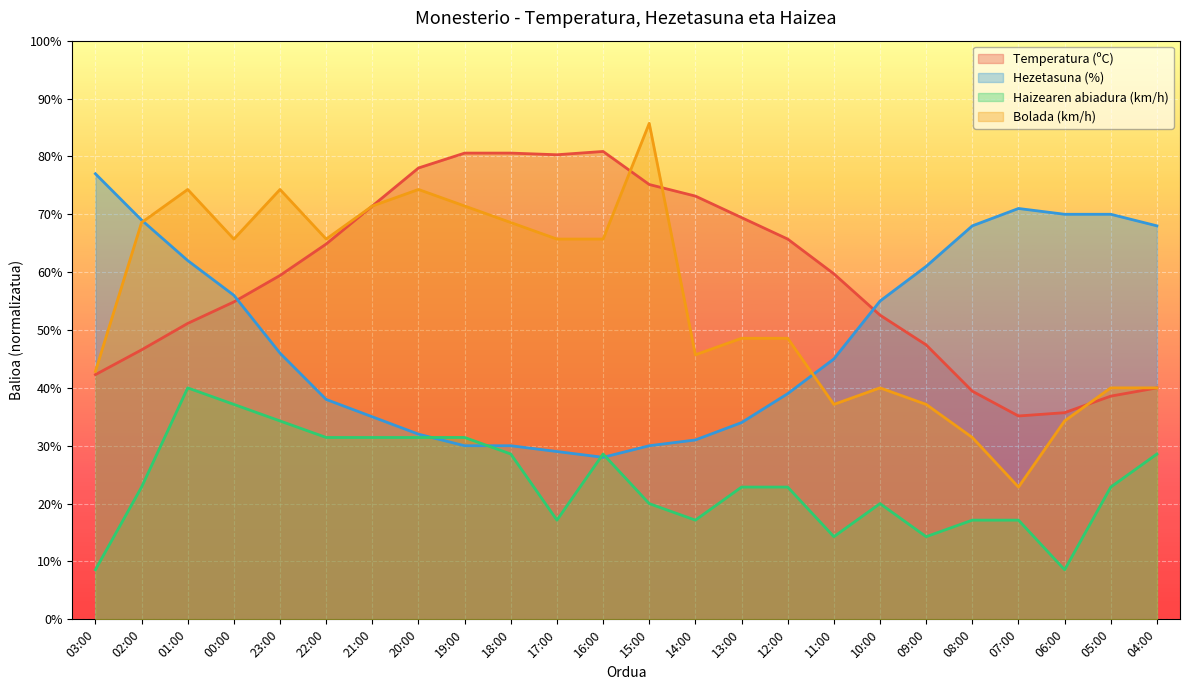

Reading left to right, extract all data points from this chart.

Temperatura (ºC): 42.3	46.6	51.1	54.9	59.4	64.9	71.4	78.0	80.6	80.6	80.3	80.9	75.1	73.1	69.4	65.7	59.7	52.6	47.4	39.4	35.1	35.7	38.6	40.0
Hezetasuna (%): 77.0	69.0	62.0	56.0	46.0	38.0	35.0	32.0	30.0	30.0	29.0	28.0	30.0	31.0	34.0	39.0	45.0	55.0	61.0	68.0	71.0	70.0	70.0	68.0
Haizearen abiadura (km/h): 8.6	22.9	40.0	37.1	34.3	31.4	31.4	31.4	31.4	28.6	17.1	28.6	20.0	17.1	22.9	22.9	14.3	20.0	14.3	17.1	17.1	8.6	22.9	28.6
Bolada (km/h): 42.9	68.6	74.3	65.7	74.3	65.7	71.4	74.3	71.4	68.6	65.7	65.7	85.7	45.7	48.6	48.6	37.1	40.0	37.1	31.4	22.9	34.3	40.0	40.0